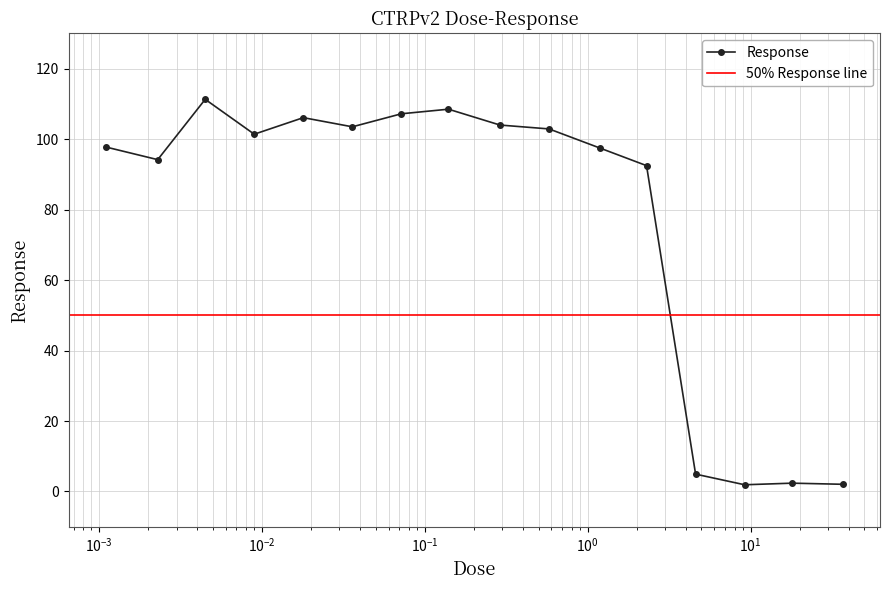

True or false: Response has more than 0 interior local peaks.

True